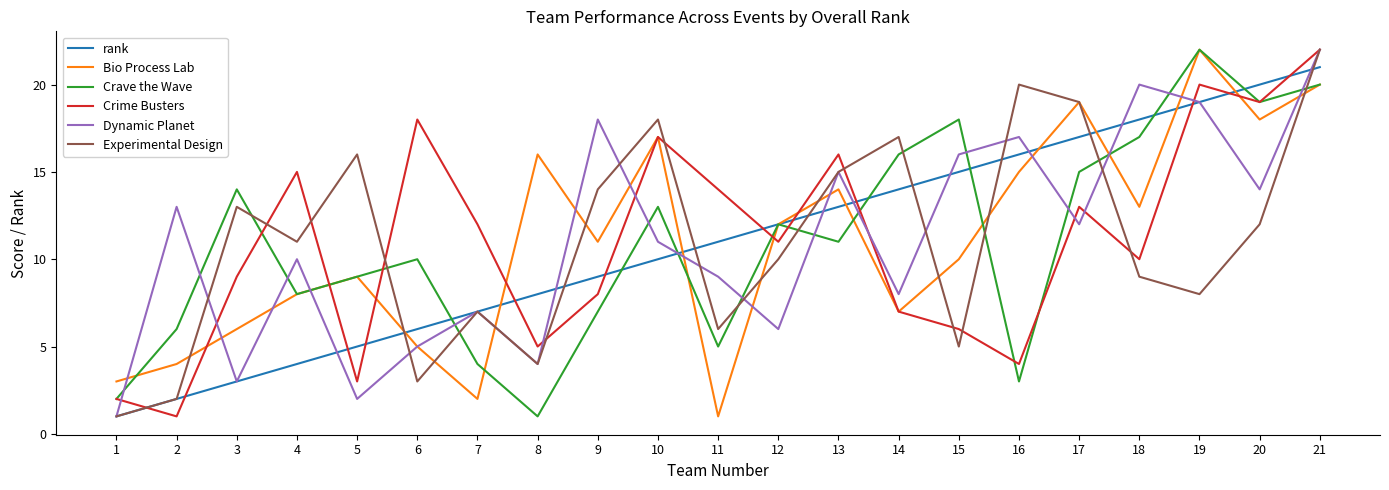

The value of Crime Busters at 3 is 15. True or false?

False